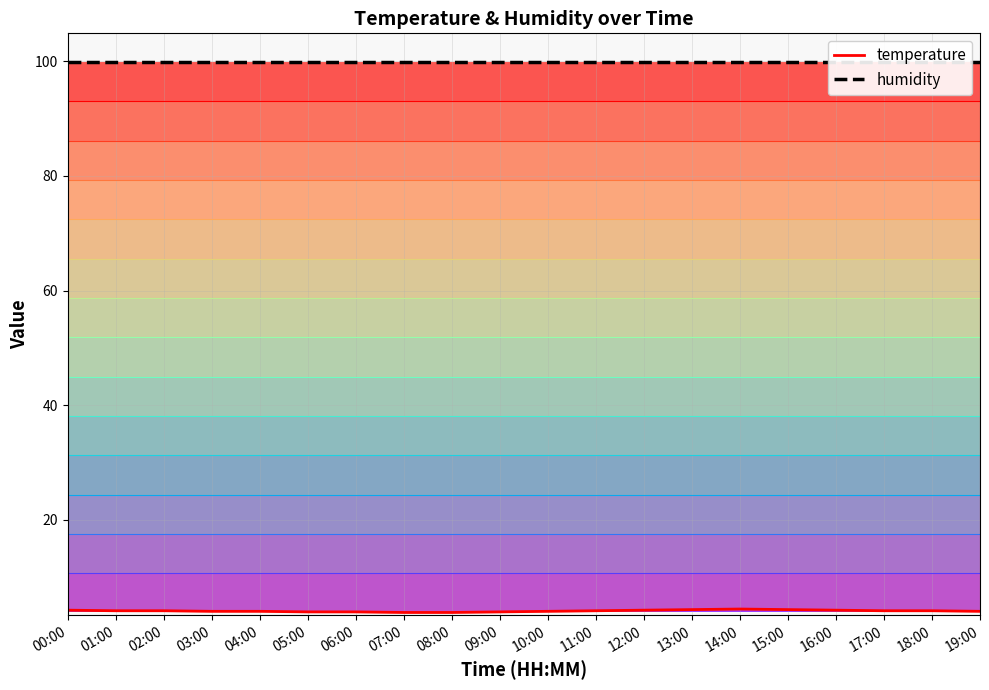

Rank the categories by value from highest to lowest.

14:00, 13:00, 15:00, 00:00, 12:00, 16:00, 01:00, 02:00, 11:00, 17:00, 18:00, 03:00, 04:00, 10:00, 19:00, 05:00, 06:00, 09:00, 07:00, 08:00